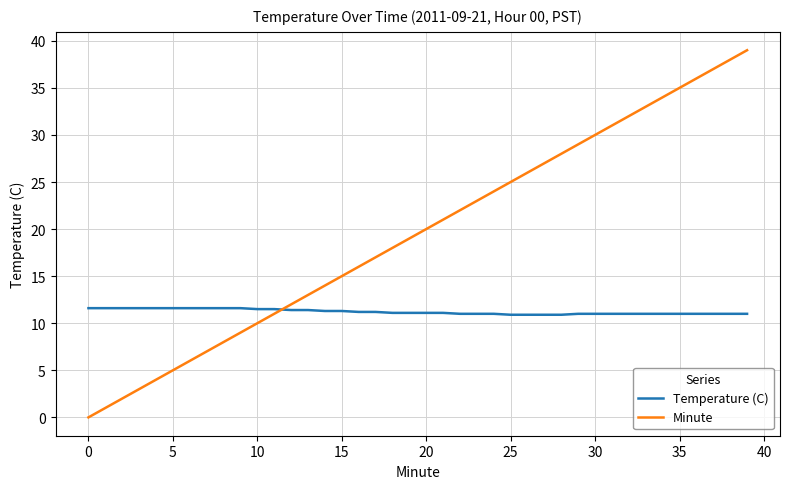

What is the greatest value displayed?

39.0